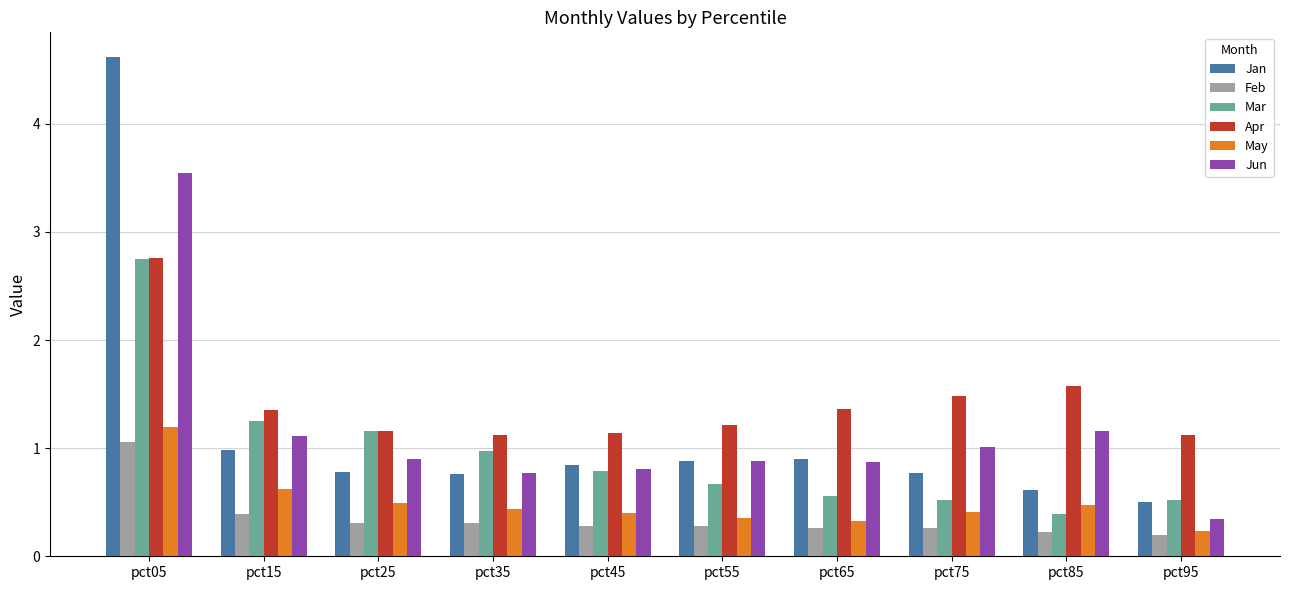

True or false: May has a value of 0.4 at pct45.

True